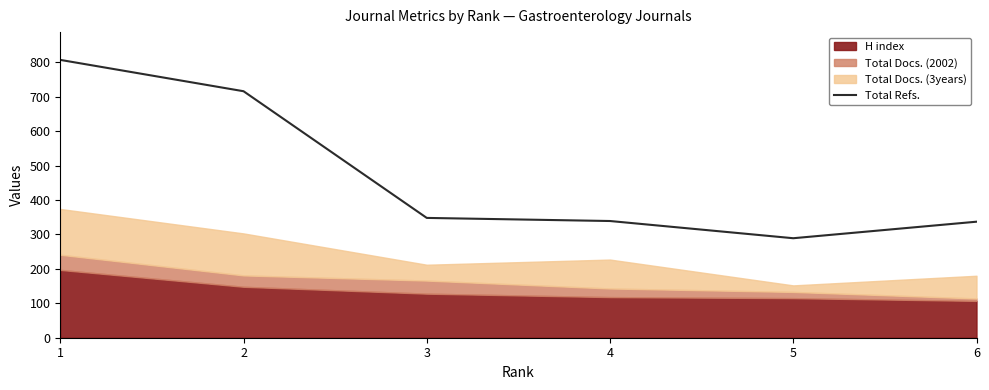

Does the chart have visible grid lines?

No